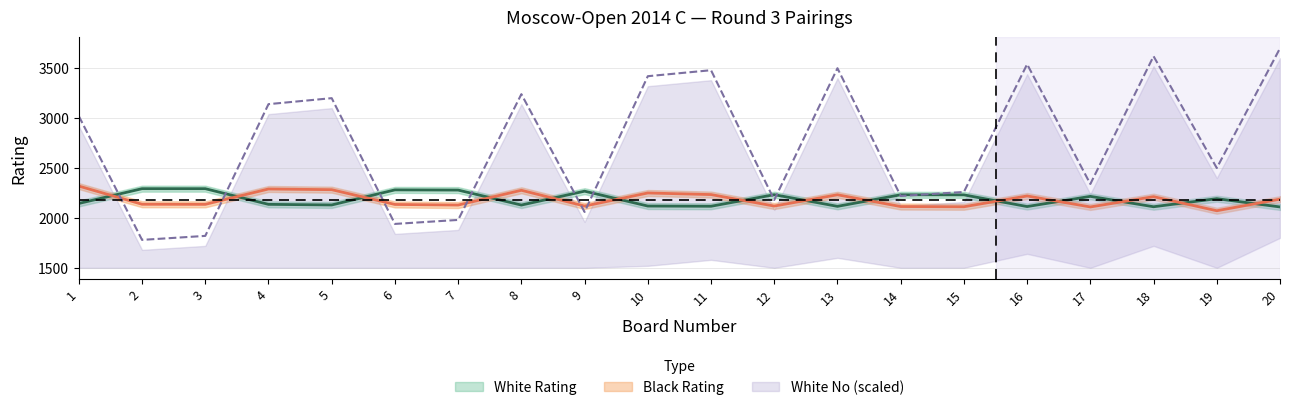

What is the smallest value displayed?

1780